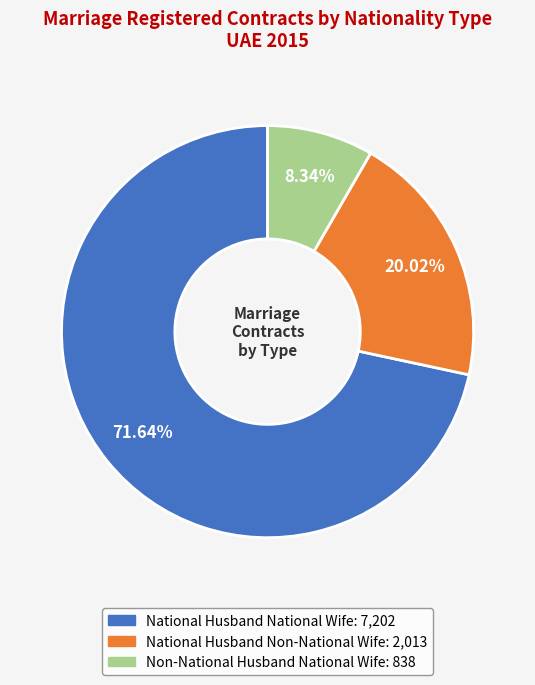

Is there a majority slice in this chart?

Yes